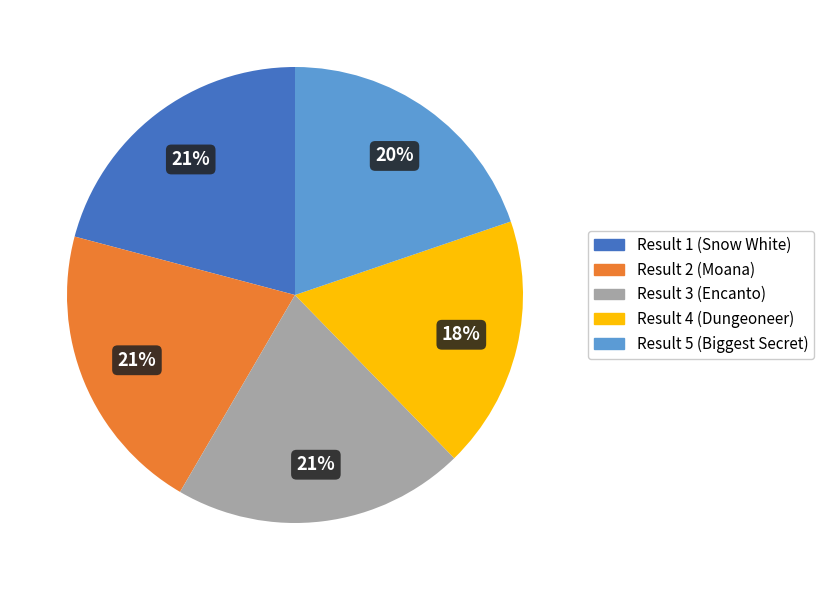

What percentage is the Result 3 (Encanto) slice, to the nearest percent?

21%